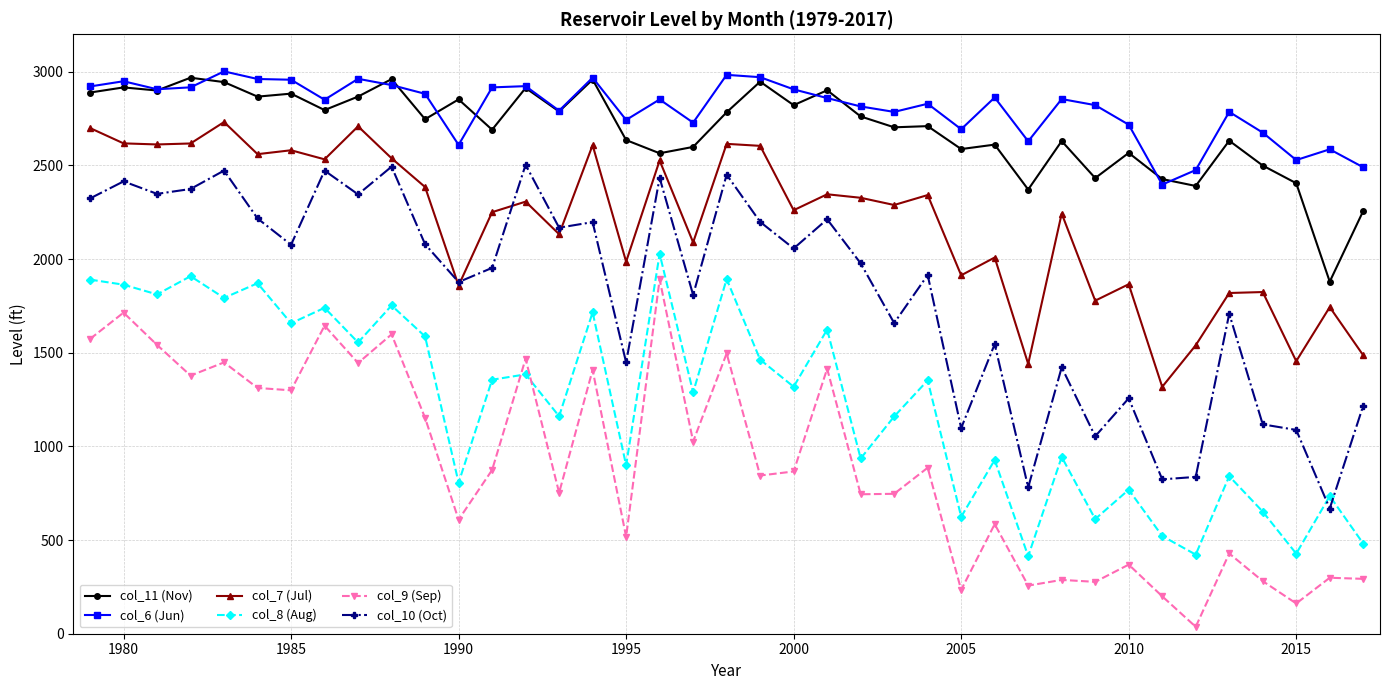

What is the greatest value displayed?

3001.9